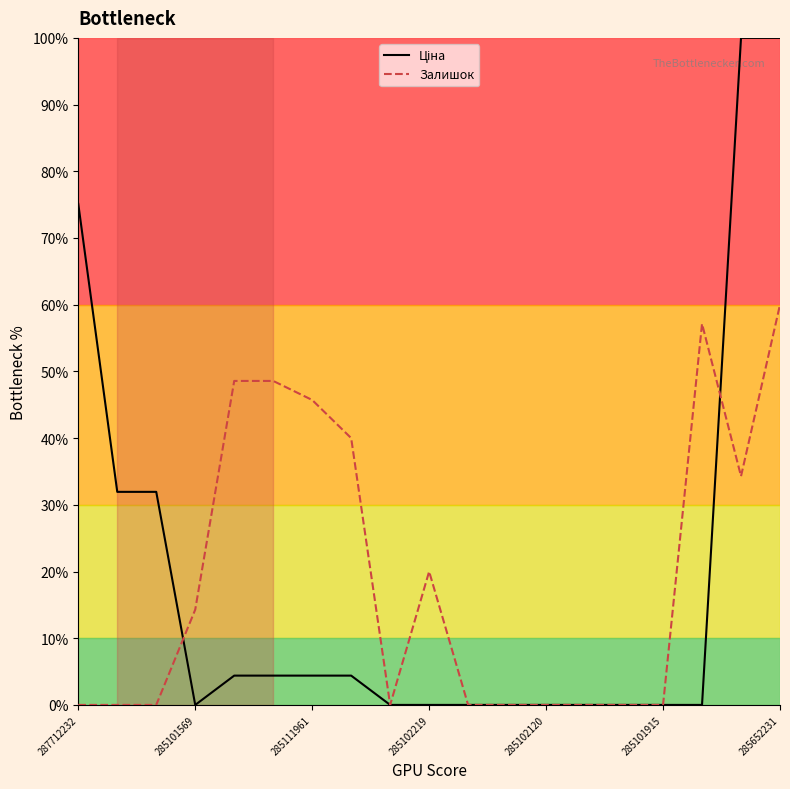

What is the maximum value shown in the chart?

100.0